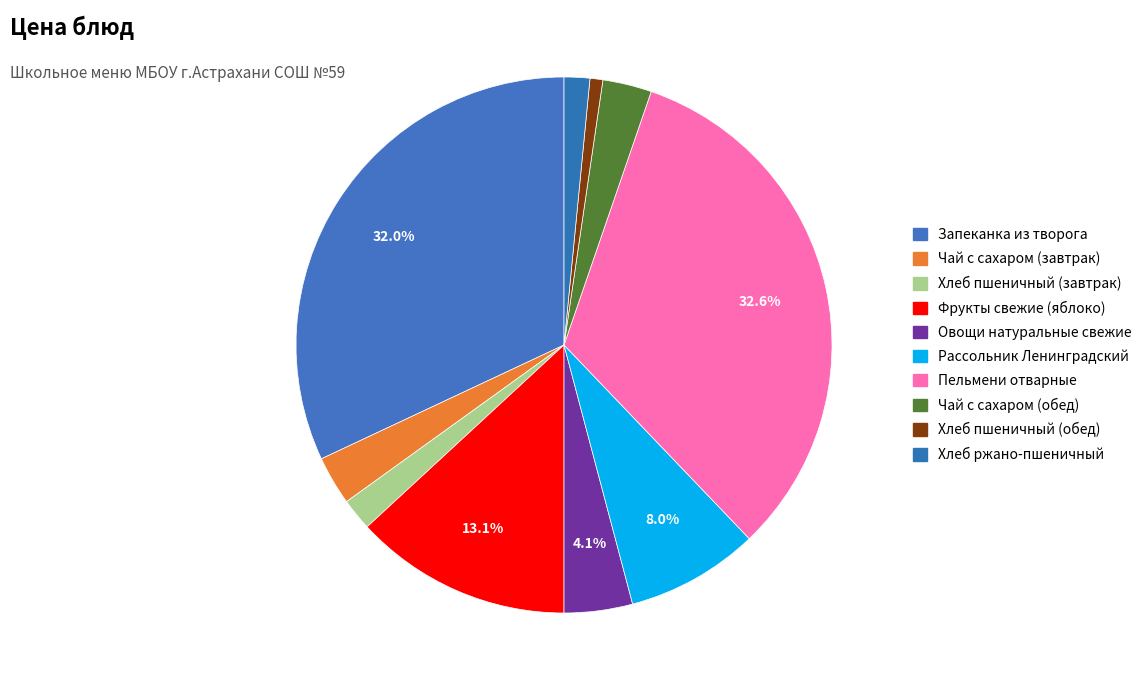

Count the number of slices in the pie.

10